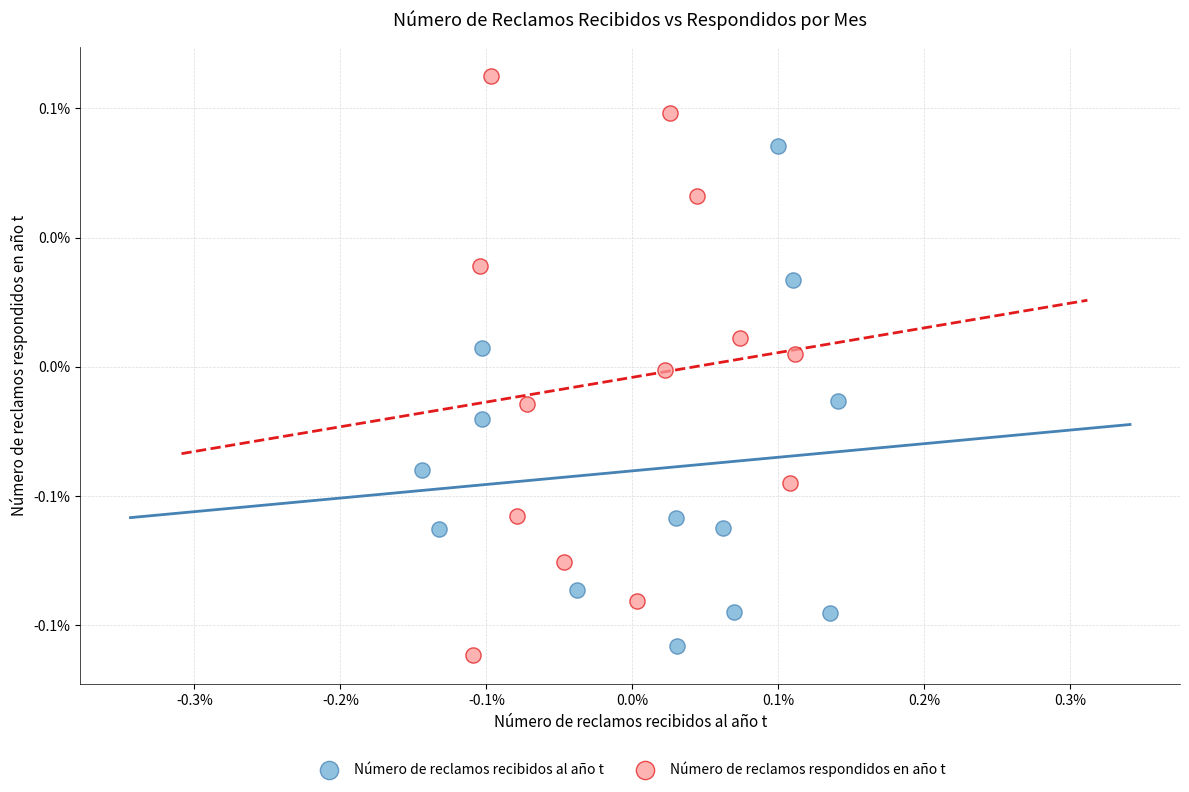

What are all the series names shown in the legend?

Número de reclamos recibidos al año t, Número de reclamos respondidos en año t